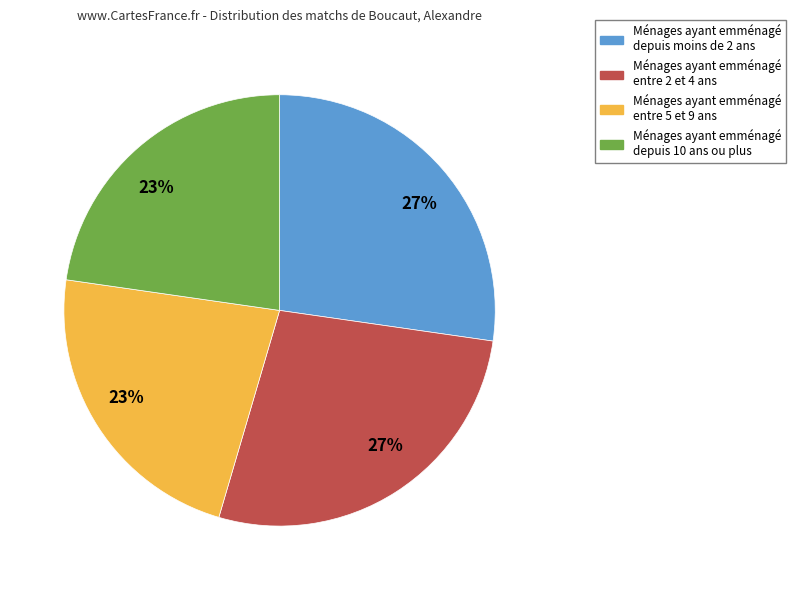

To the nearest percent, what is the average slice percentage?

25%